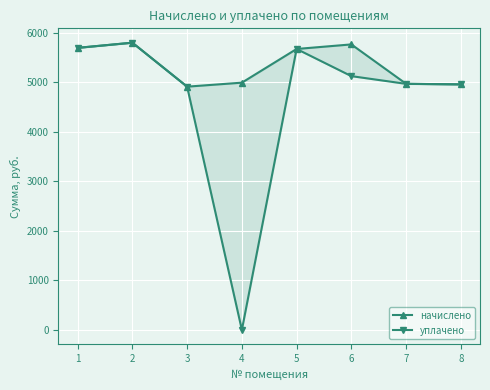

Which series has the widest spread of values?

уплачено